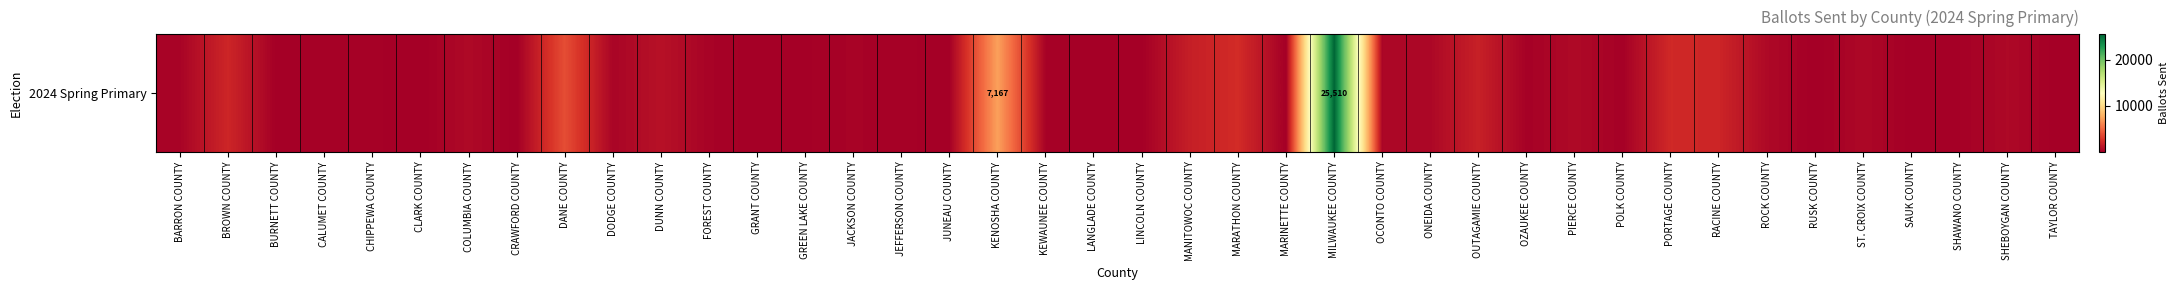

Count the number of data series in this chart.

1